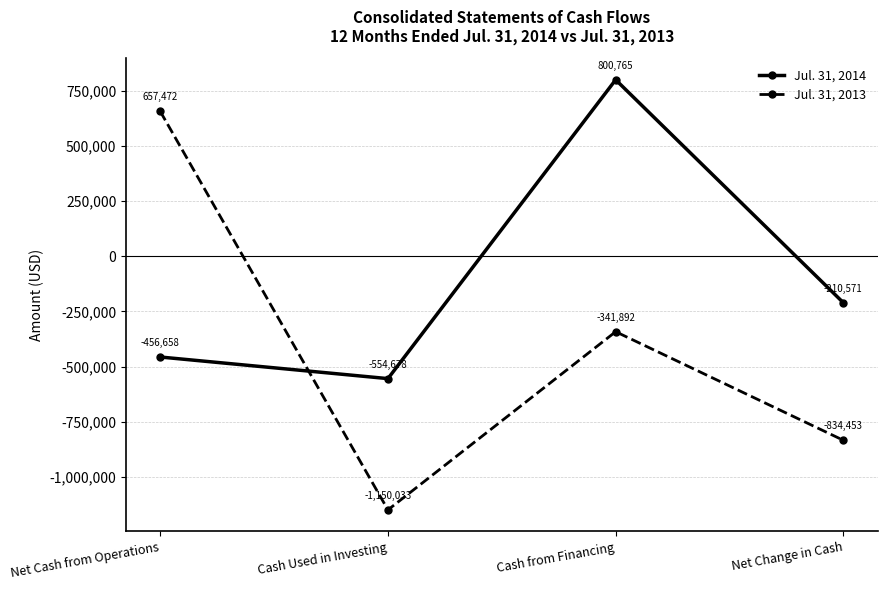

Reading left to right, what are all the values shown in this chart?

Jul. 31, 2014: Net Cash from Operations=-456658	Cash Used in Investing=-554678	Cash from Financing=800765	Net Change in Cash=-210571
Jul. 31, 2013: Net Cash from Operations=657472	Cash Used in Investing=-1150033	Cash from Financing=-341892	Net Change in Cash=-834453